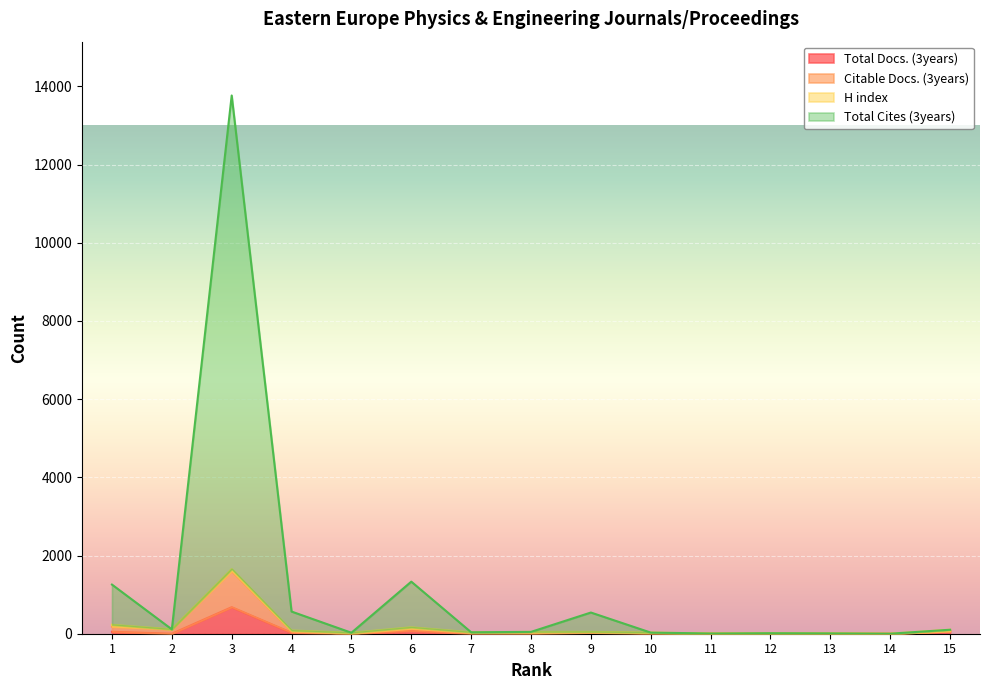

True or false: Total Cites (3years) and Citable Docs. (3years) cross at least once.

False